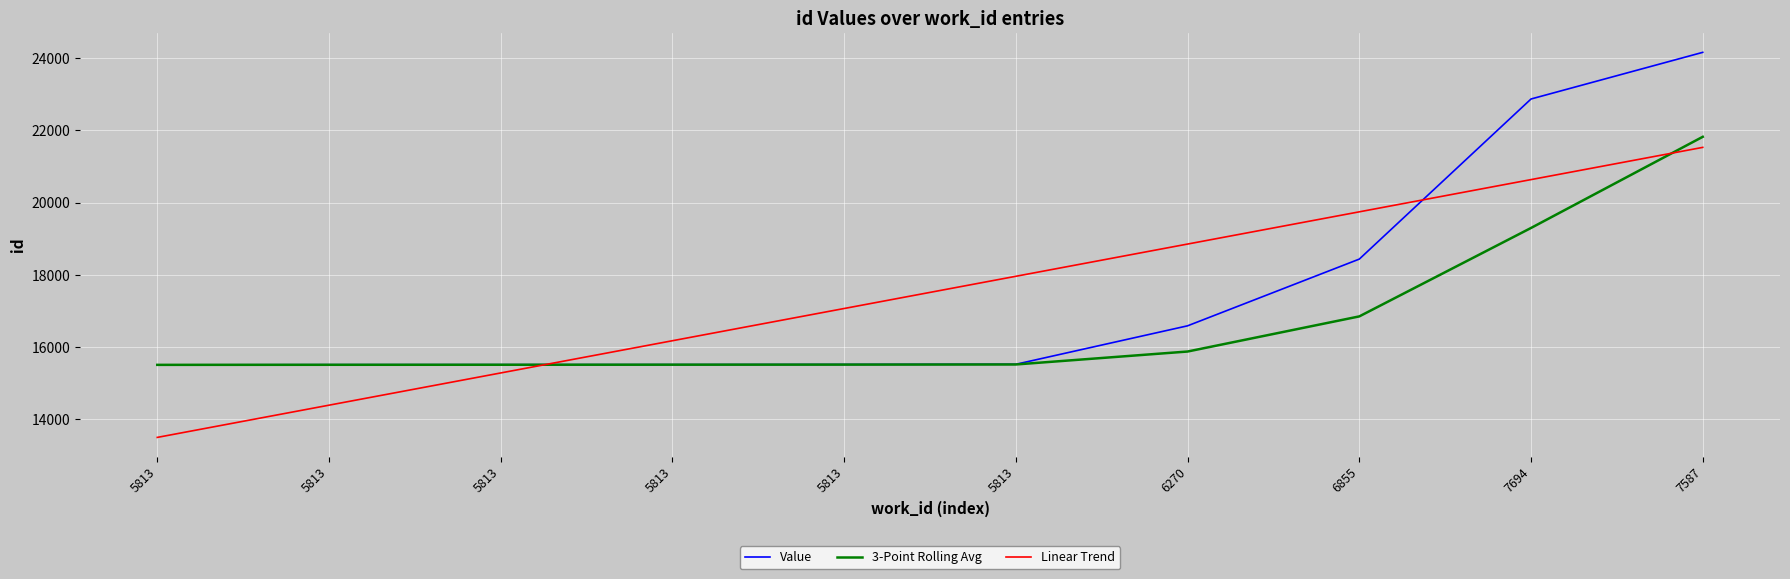

At which category is the sum across all series the highest?

7587